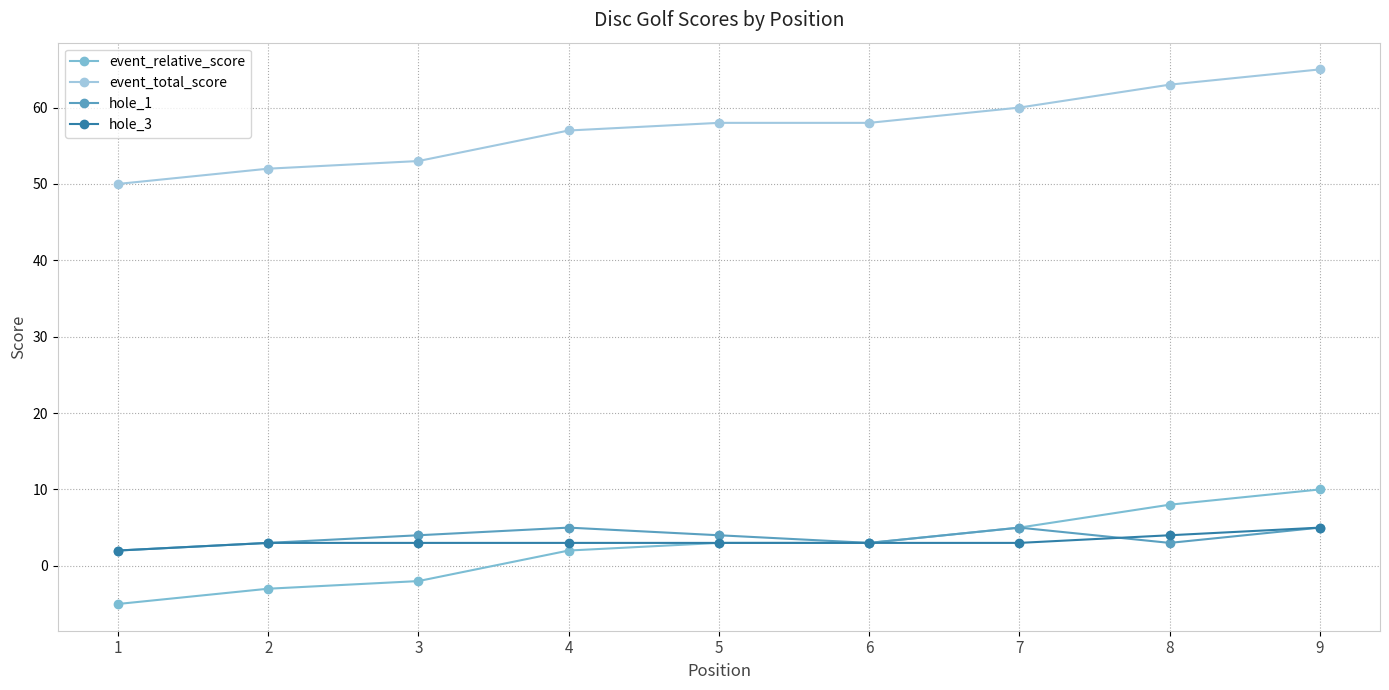

What is the highest value of the hole_1 series?

5